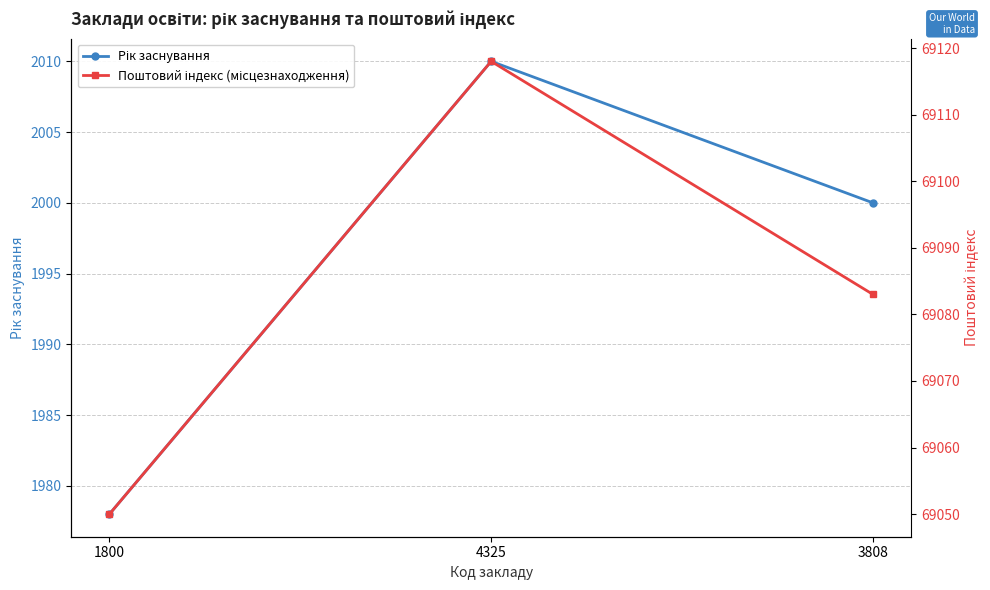

Which series has the largest range (max minus min)?

Поштовий індекс (місцезнаходження)